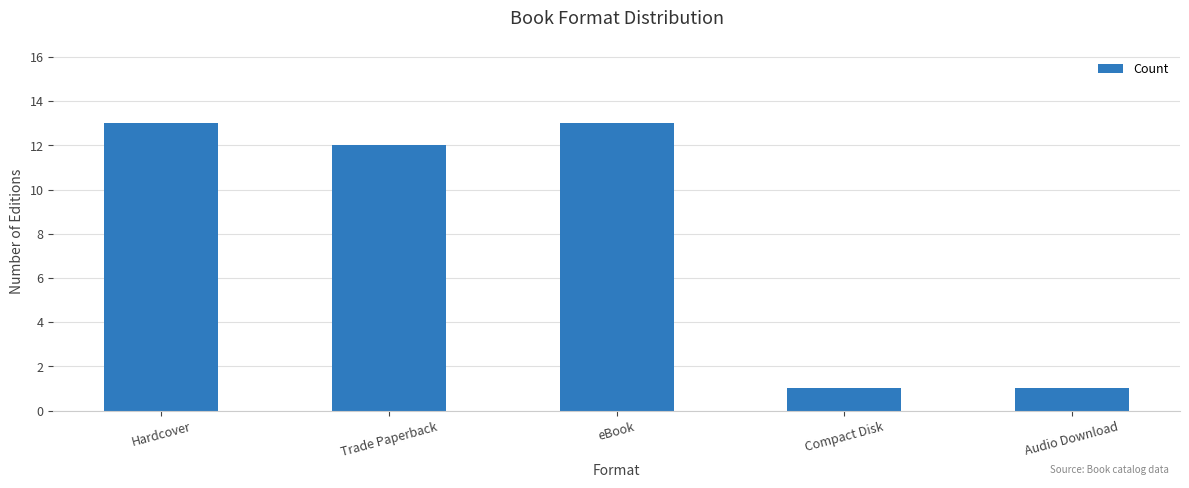

What is the average value?

8